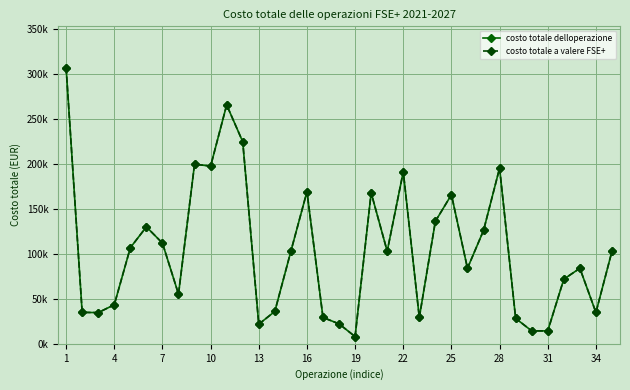

What is the smallest value displayed?

7988